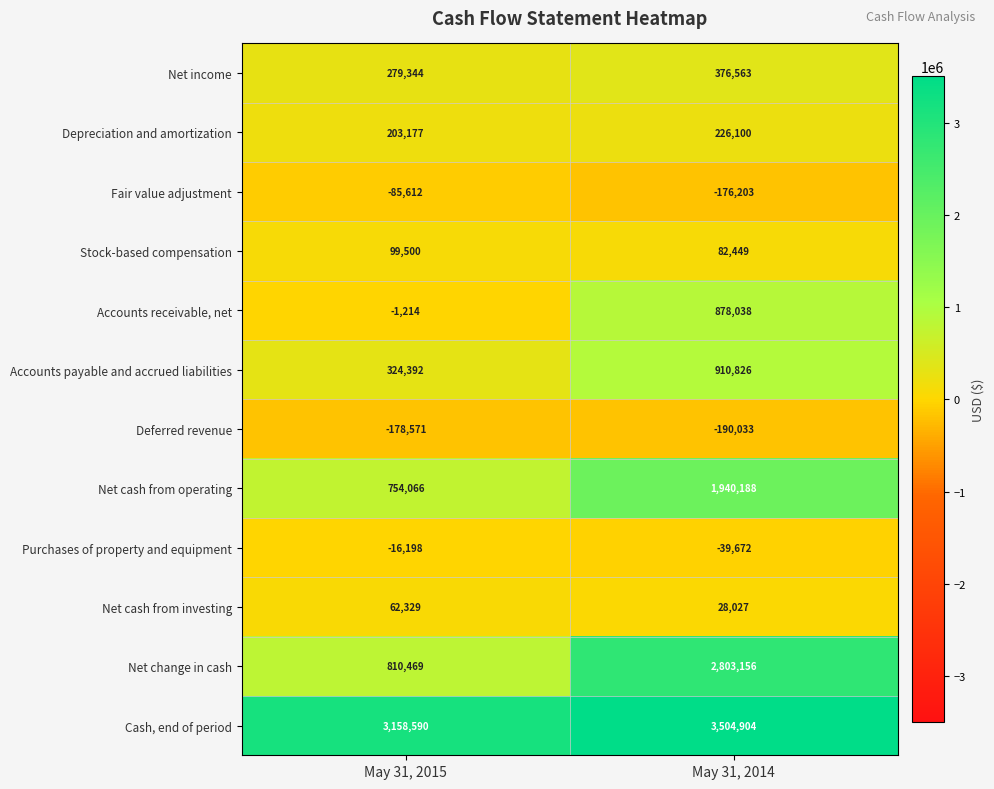

How many distinct data groups are displayed?

12